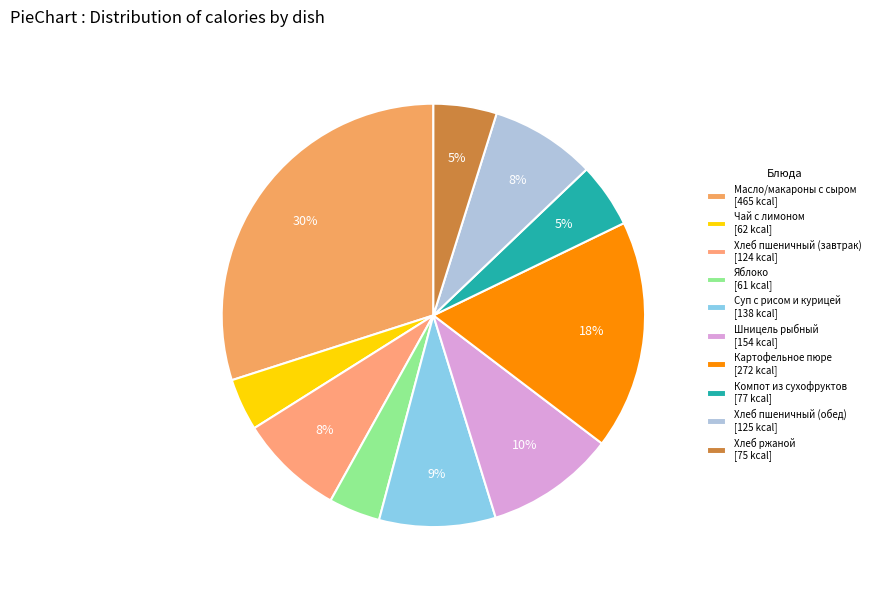

Is Шницель рыбный the majority of the pie?

No